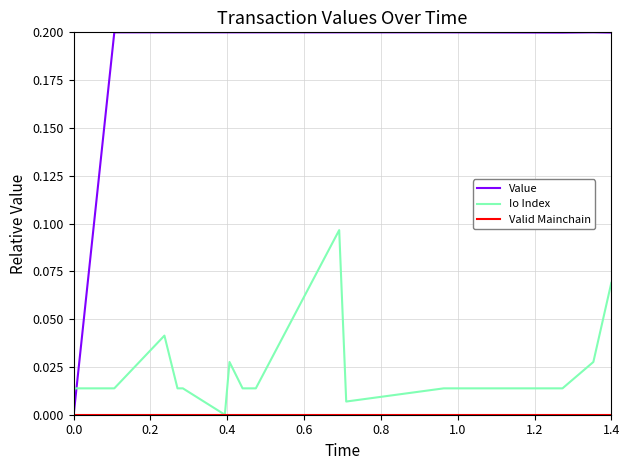

How many lines are shown in the chart?

3